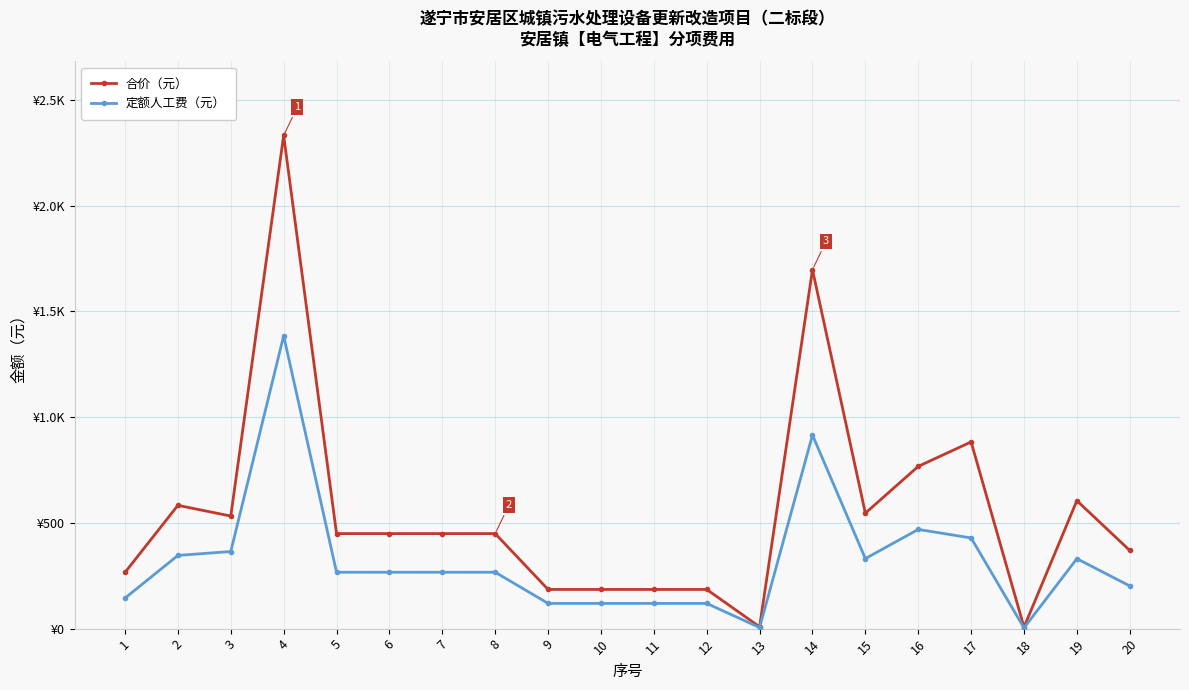

What are all the series names shown in the legend?

合价（元）, 定额人工费（元）